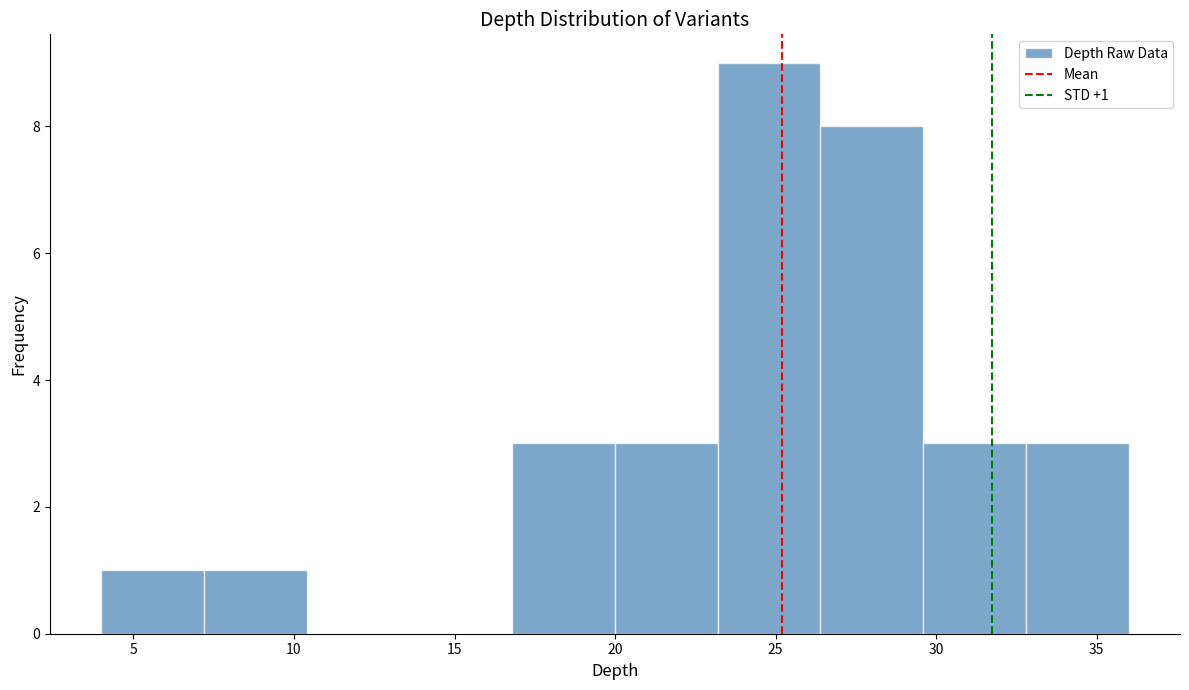

Over which range of the x-axis is the bar tallest?

23.2 to 26.4